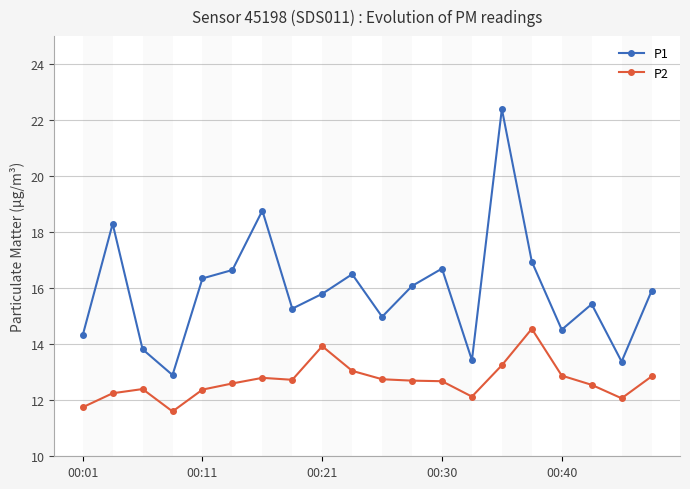

Which series has the largest total across all categories?

P1